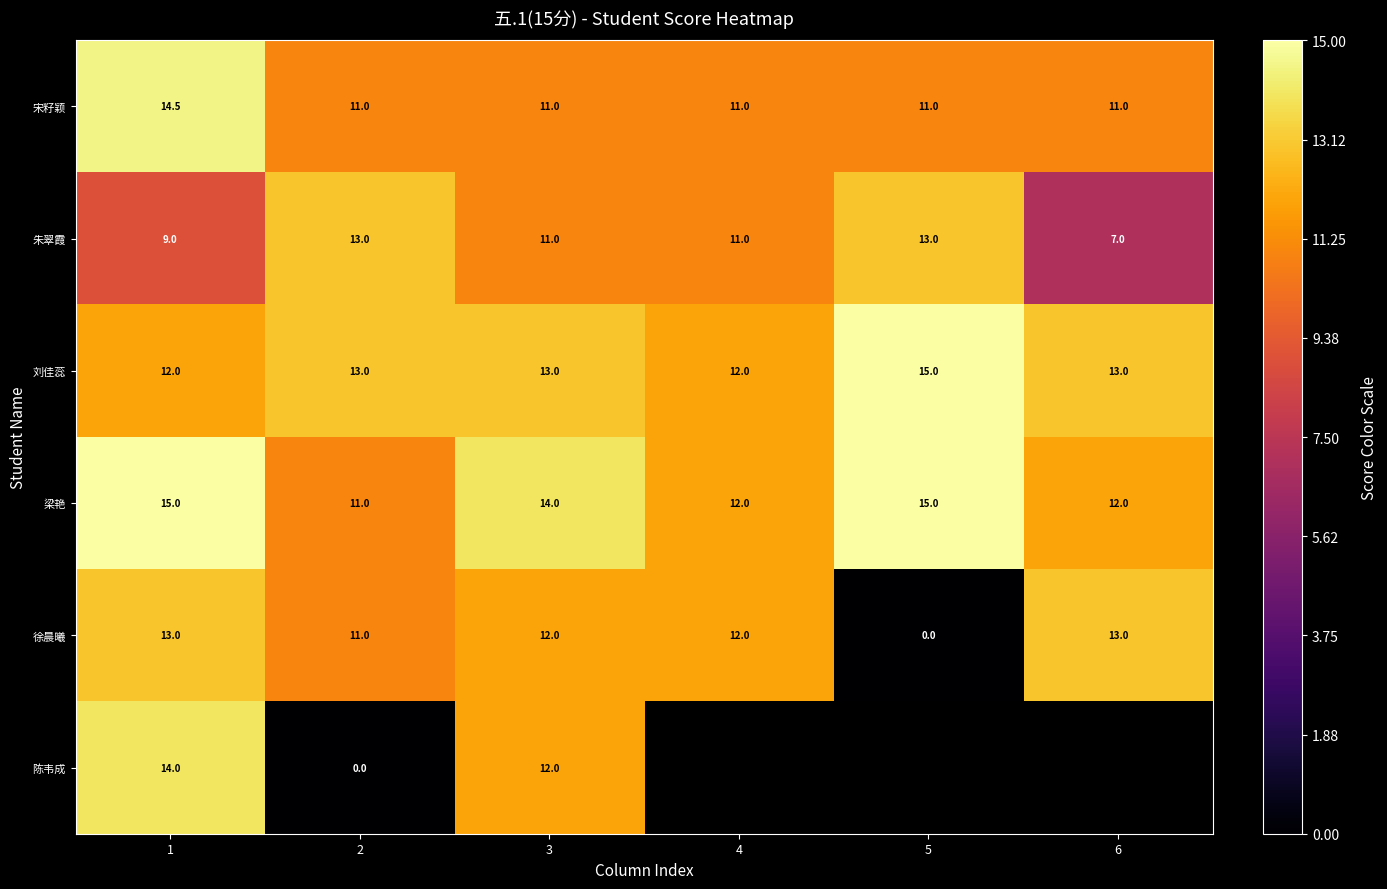

What is the total value across all series at 1?

77.5